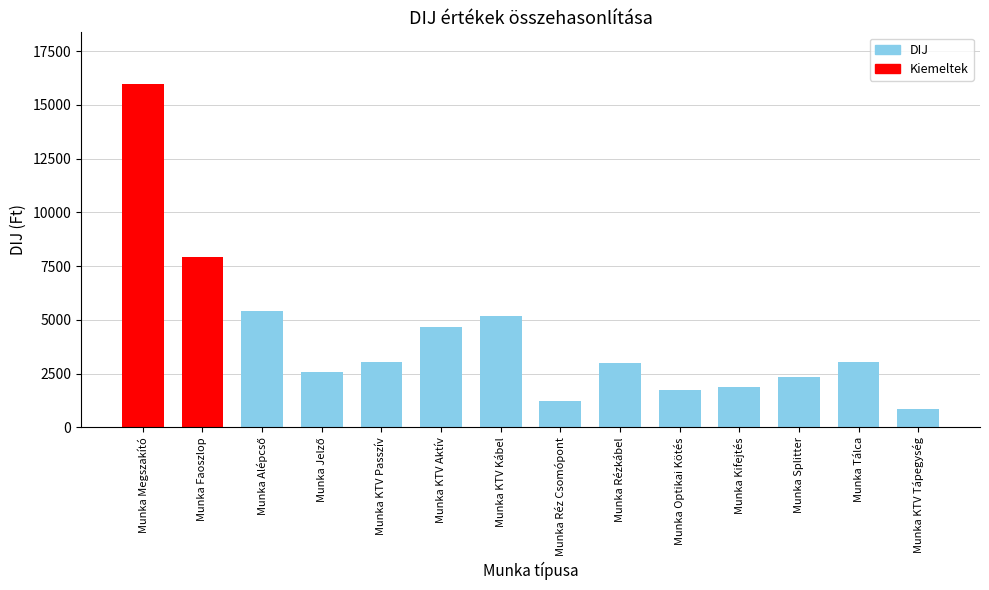

What is the smallest value displayed?

876